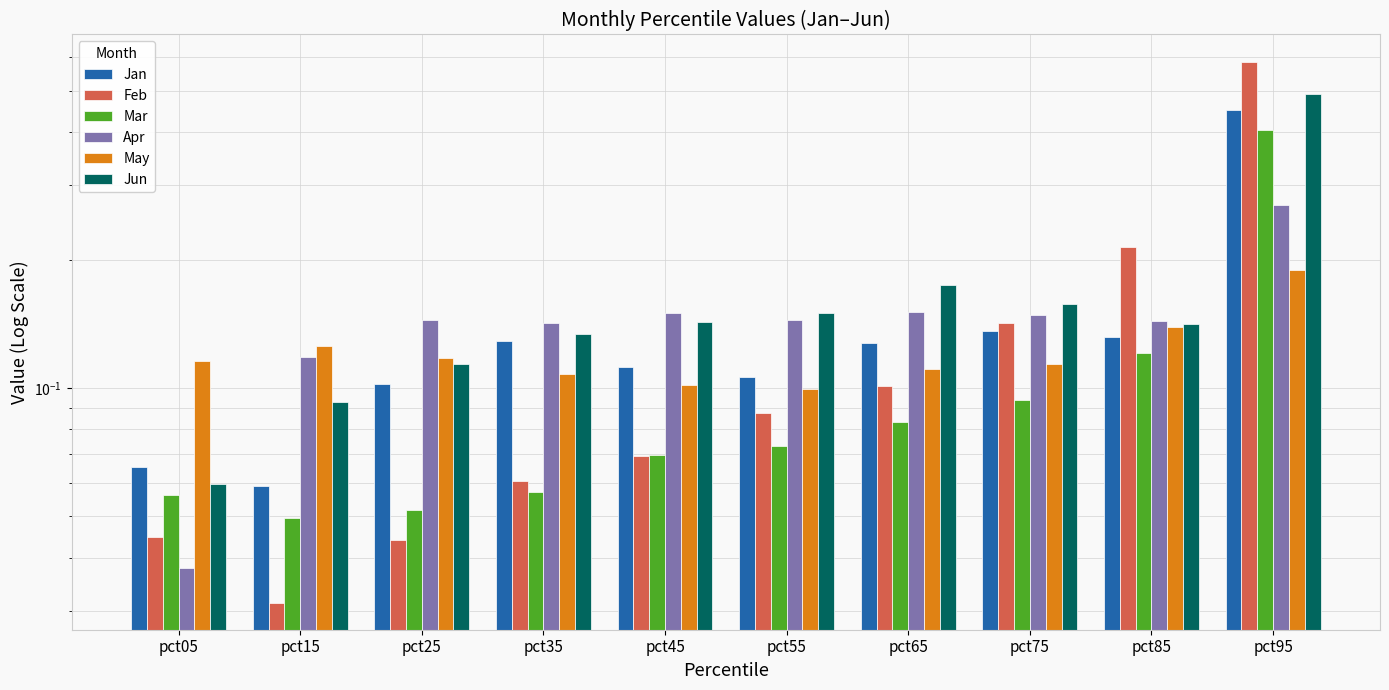

What is the sum of the May values at pct55 and pct75?

0.2